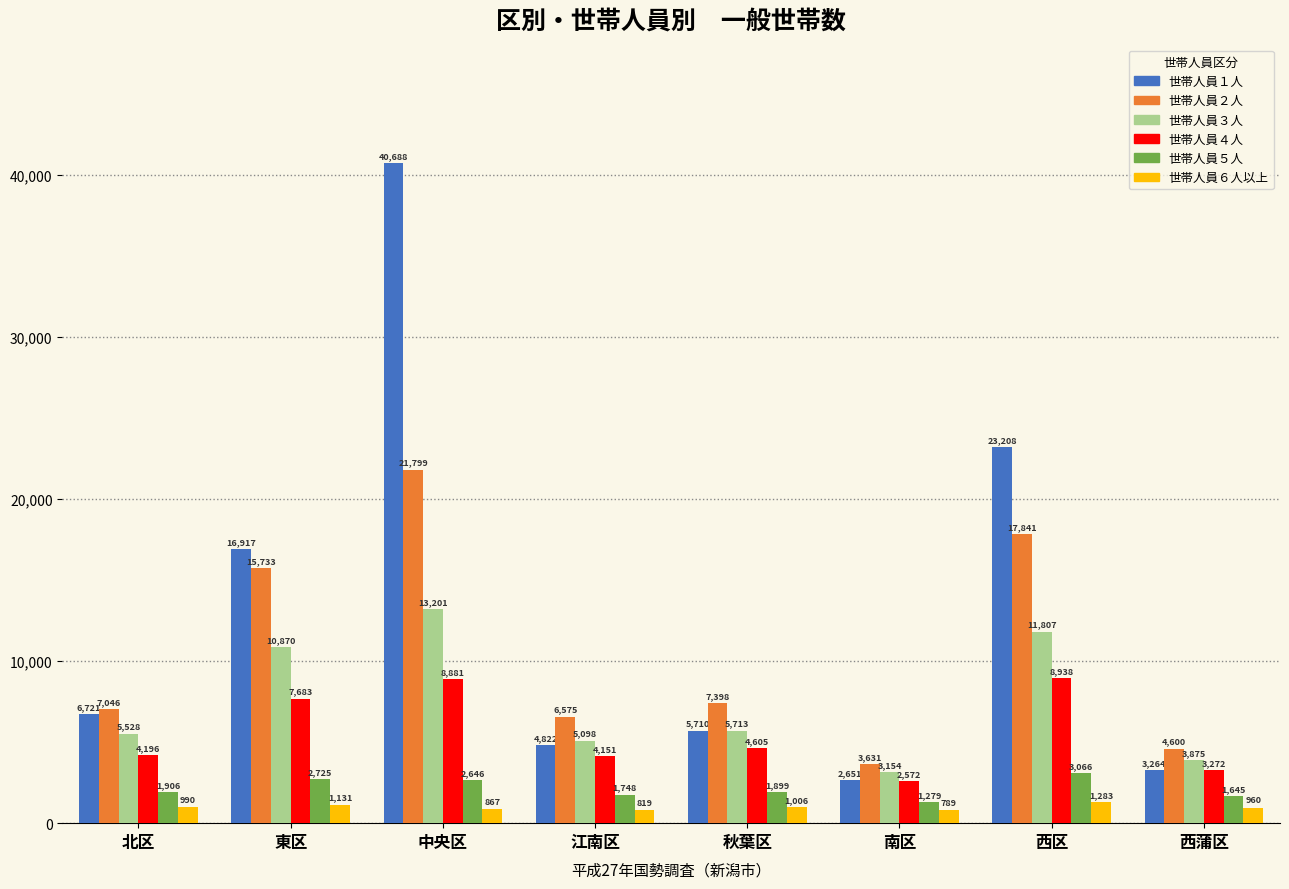

Read the 世帯人員５人 value at 南区, to the nearest 100.

1300